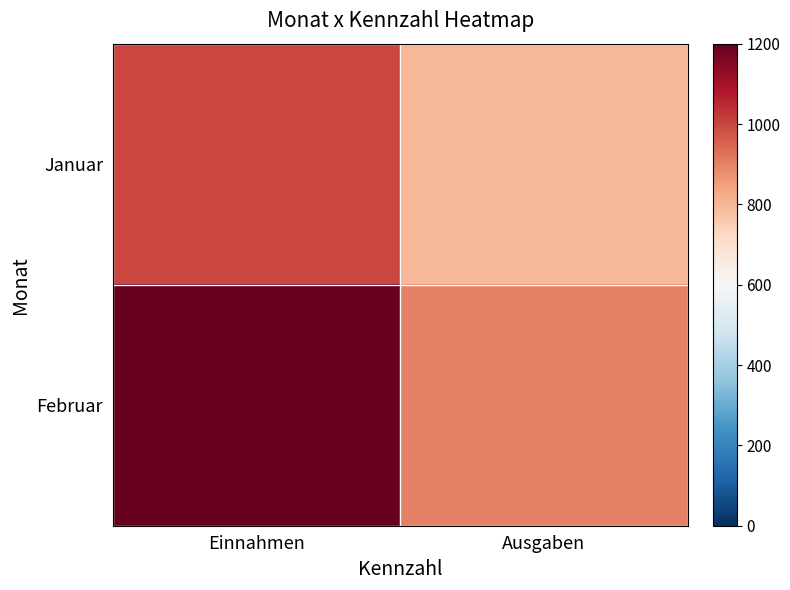

Which label corresponds to the largest value in the chart?

Einnahmen